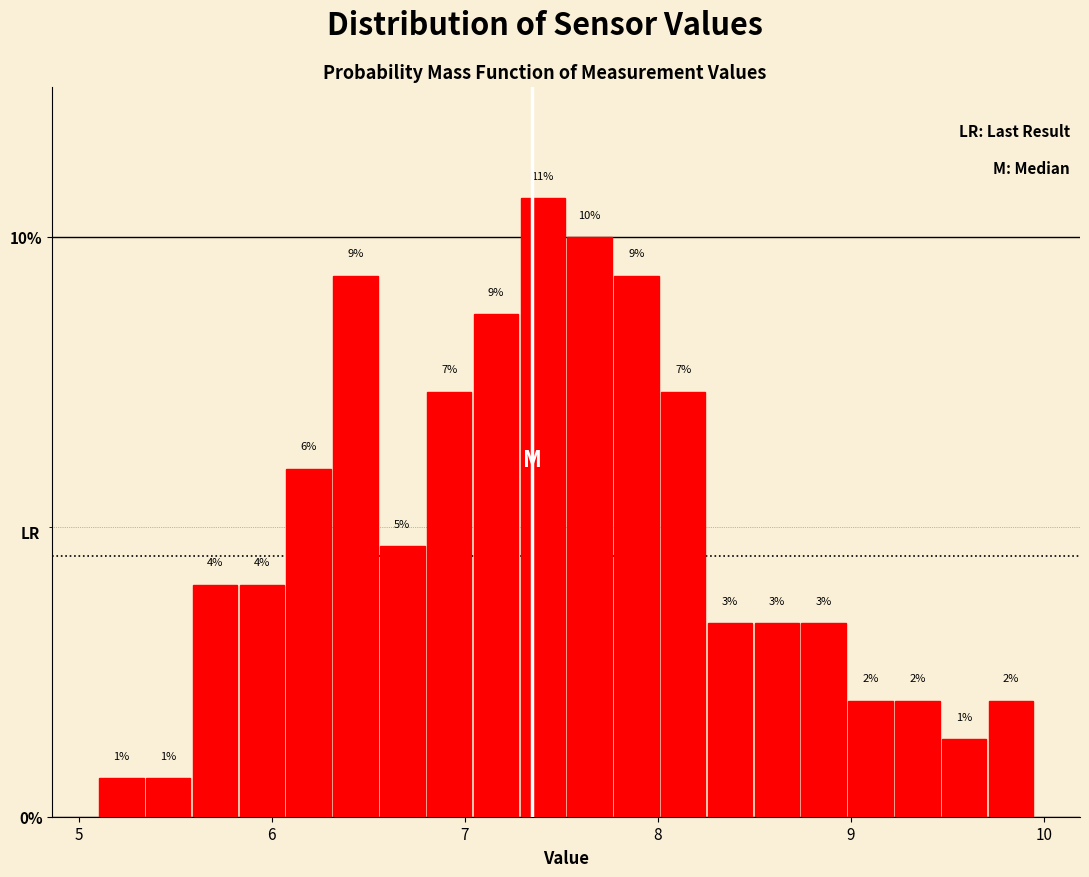

Around what value on the x-axis is the tallest bar? Give the approximate position of its centre, as read against the axis.

7.4